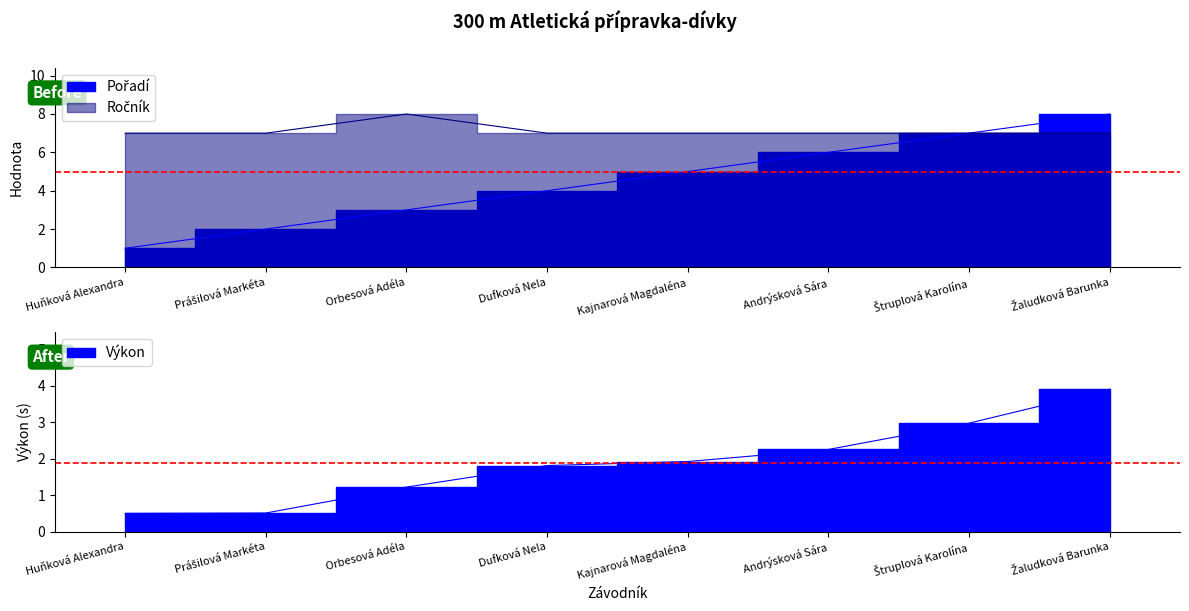

At how many categories does at least one series exceed 0?

8